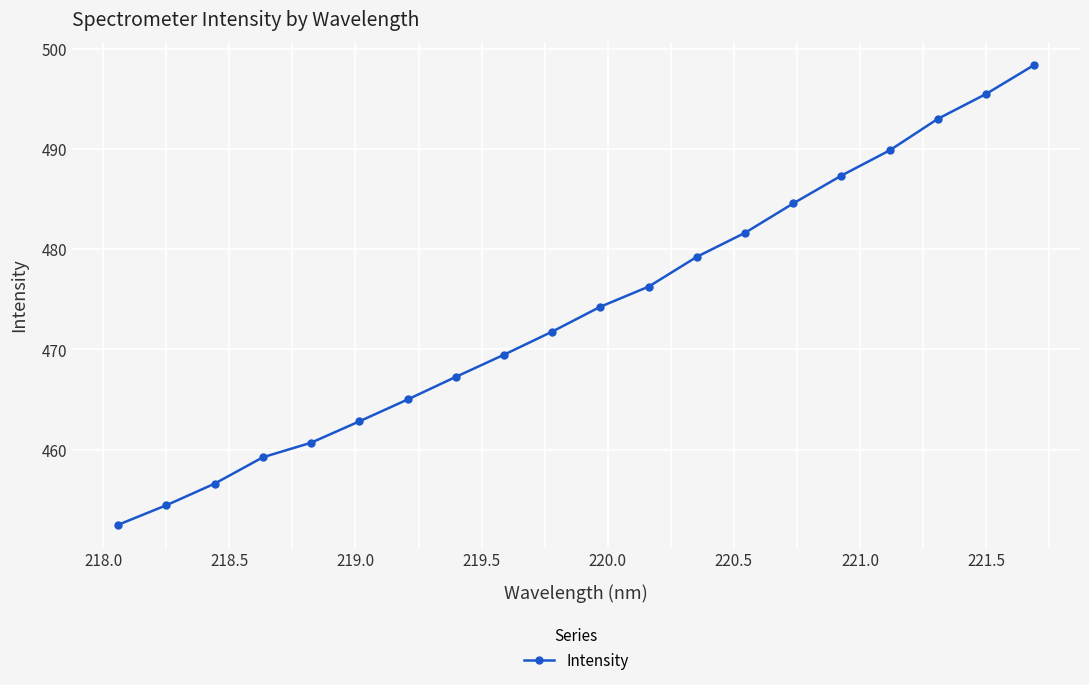

What is the maximum value shown in the chart?

498.4